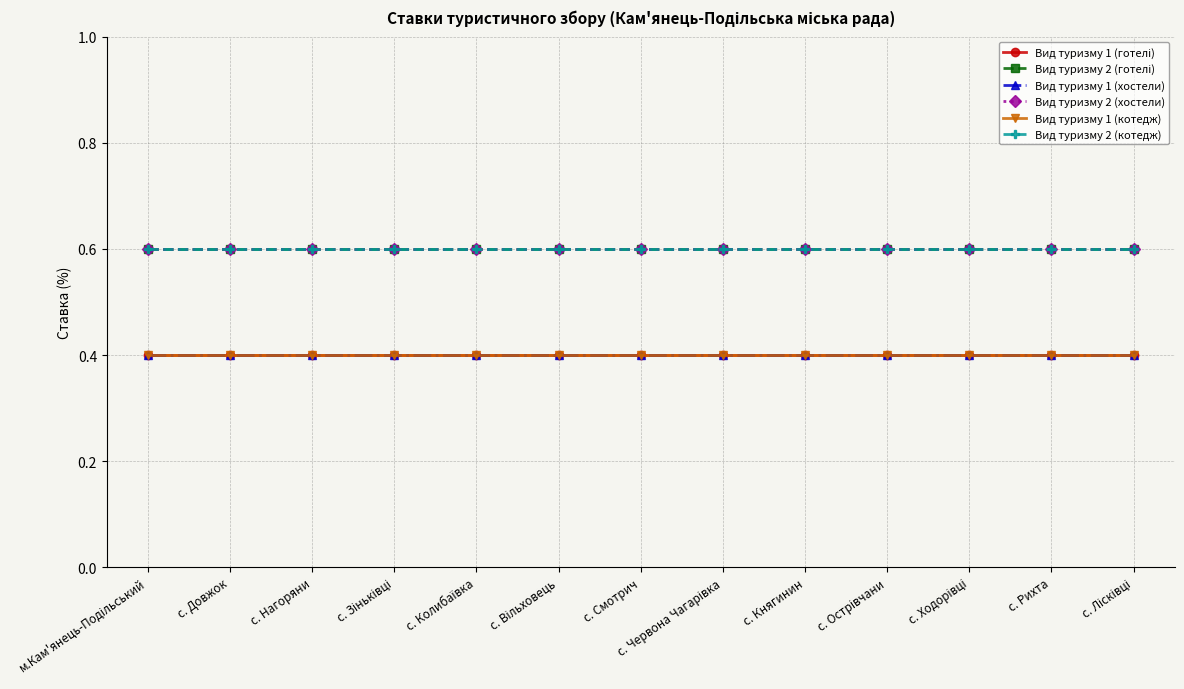

The value of Вид туризму 1 (котедж) at с. Рихта is 0.4. True or false?

True